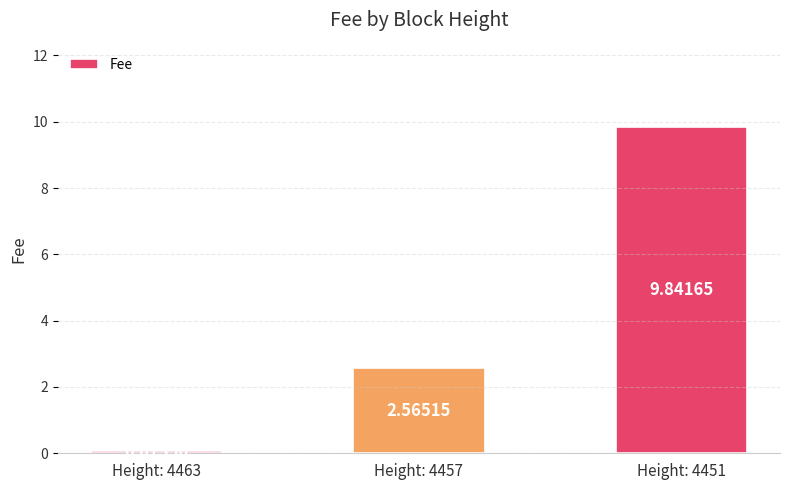

List the labels in order of value, largest first.

Height: 4451, Height: 4457, Height: 4463